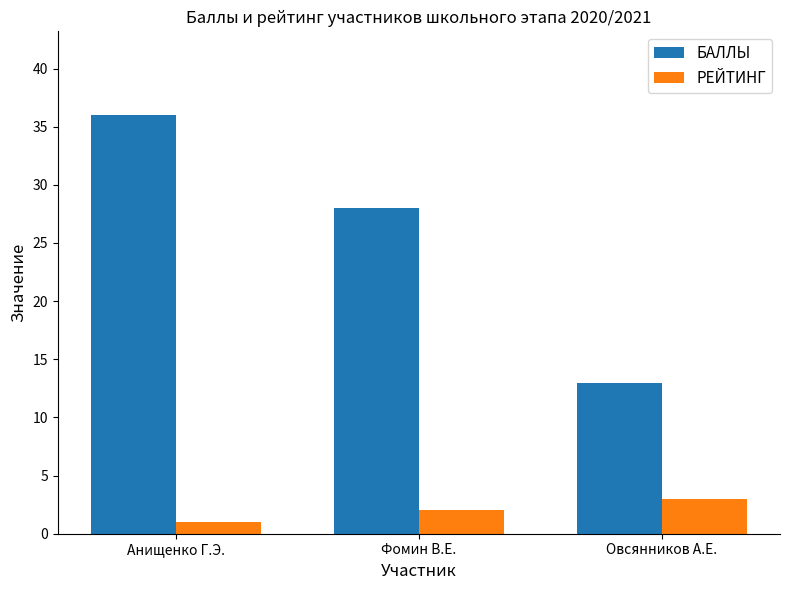

What is the total value across all series at Овсянников А.Е.?

16